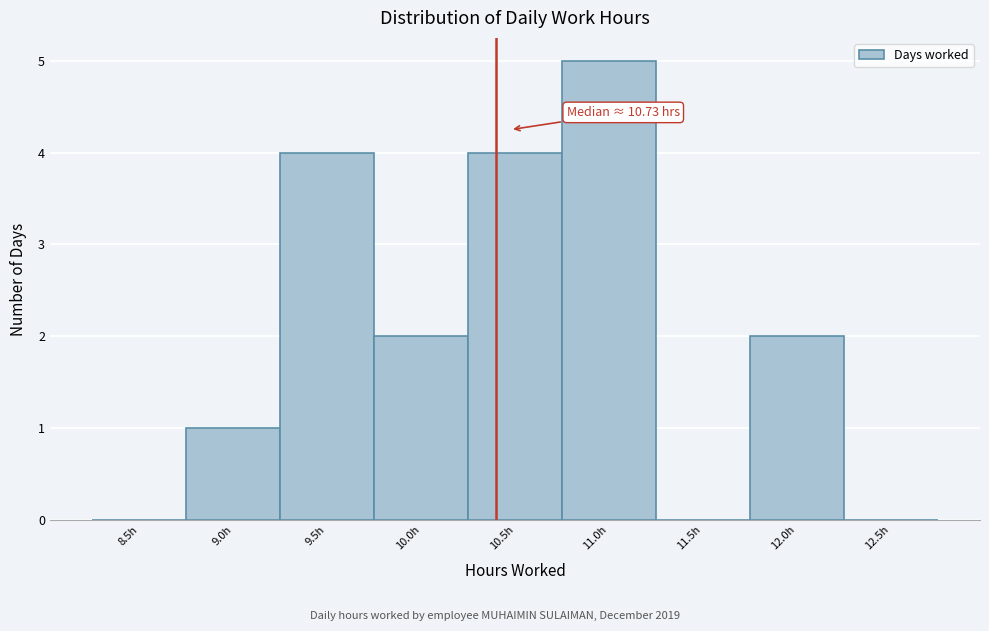

Reading left to right, what are all the values shown in this chart?

8.5h=0	9.0h=1	9.5h=4	10.0h=2	10.5h=4	11.0h=5	11.5h=0	12.0h=2	12.5h=0